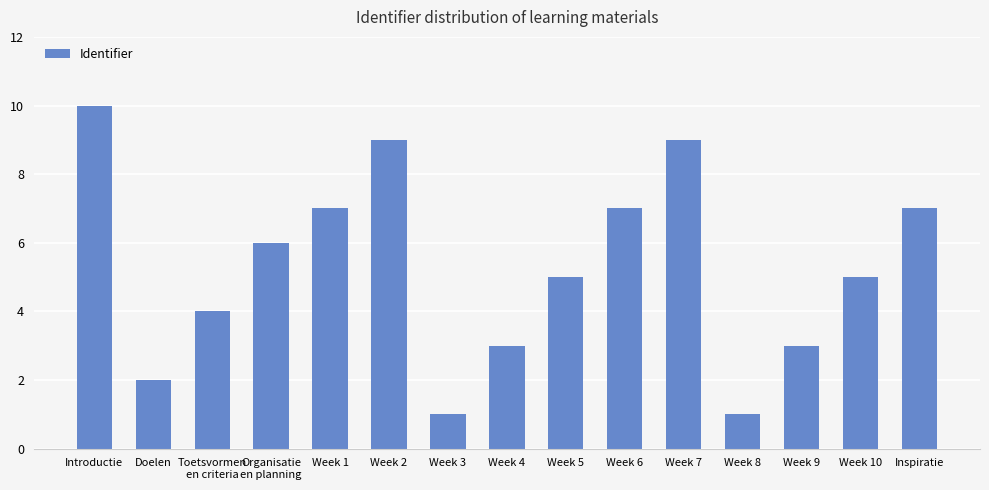

Which label corresponds to the largest value in the chart?

Introductie